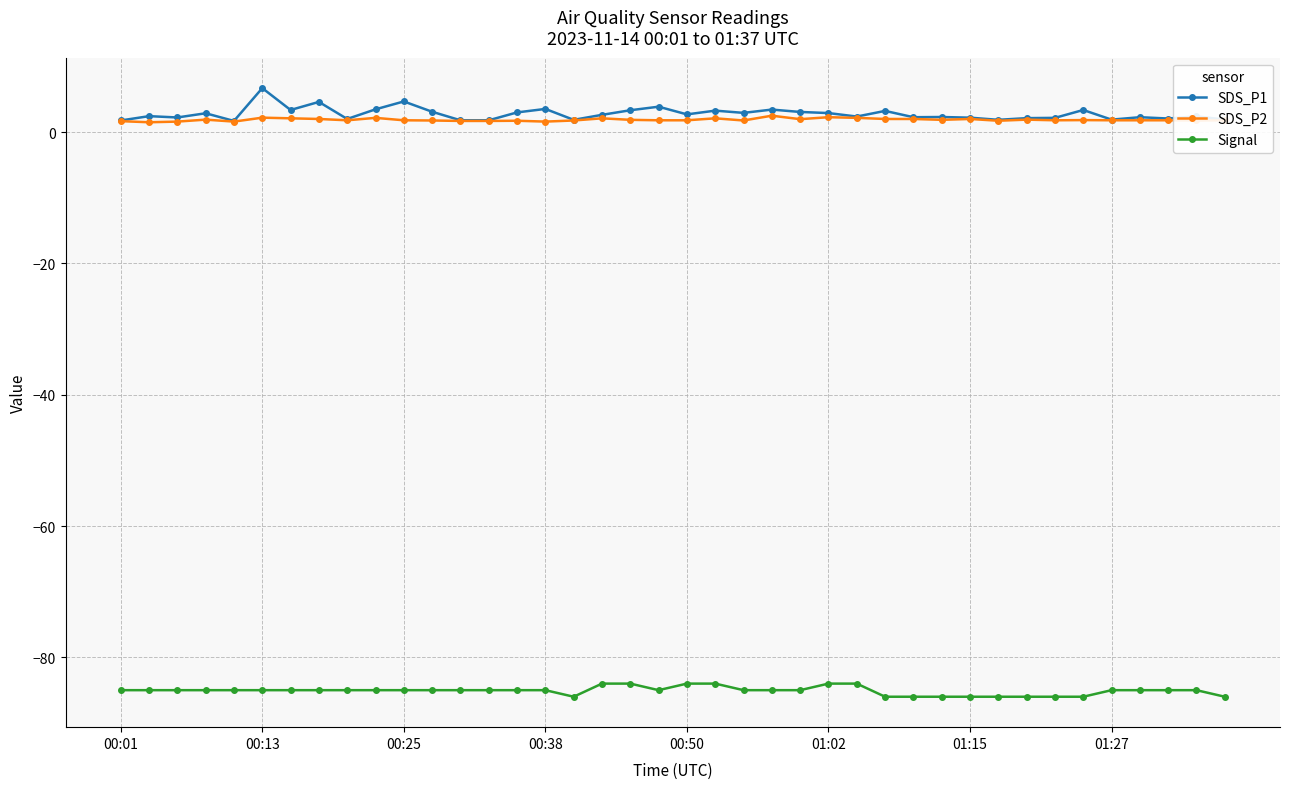

Which series has the widest spread of values?

SDS_P1